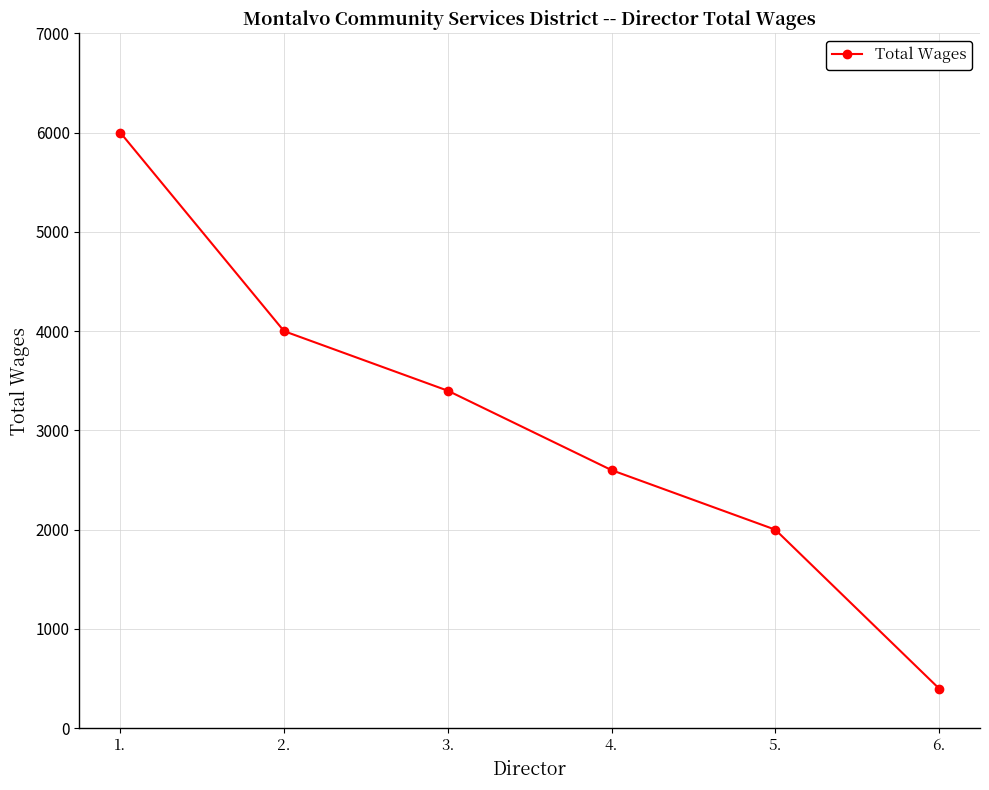

Rank the categories by value from lowest to highest.

6., 5., 4., 3., 2., 1.